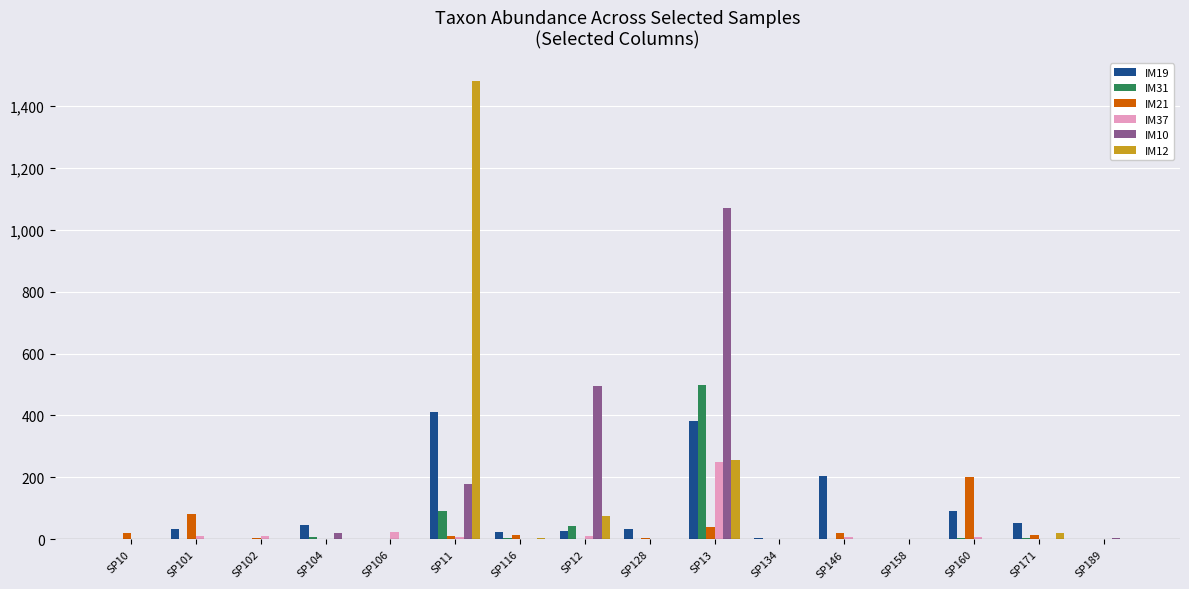

Is the value of IM21 at SP128 greater than the value of IM37 at SP106?

No